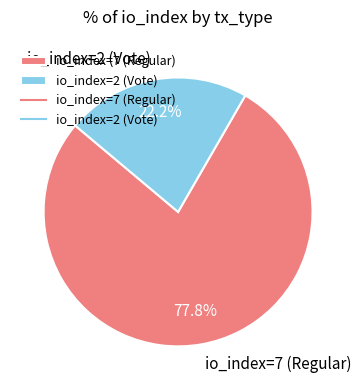

Is the sum of io_index=7 (Regular) and io_index=2 (Vote) greater than half?

Yes